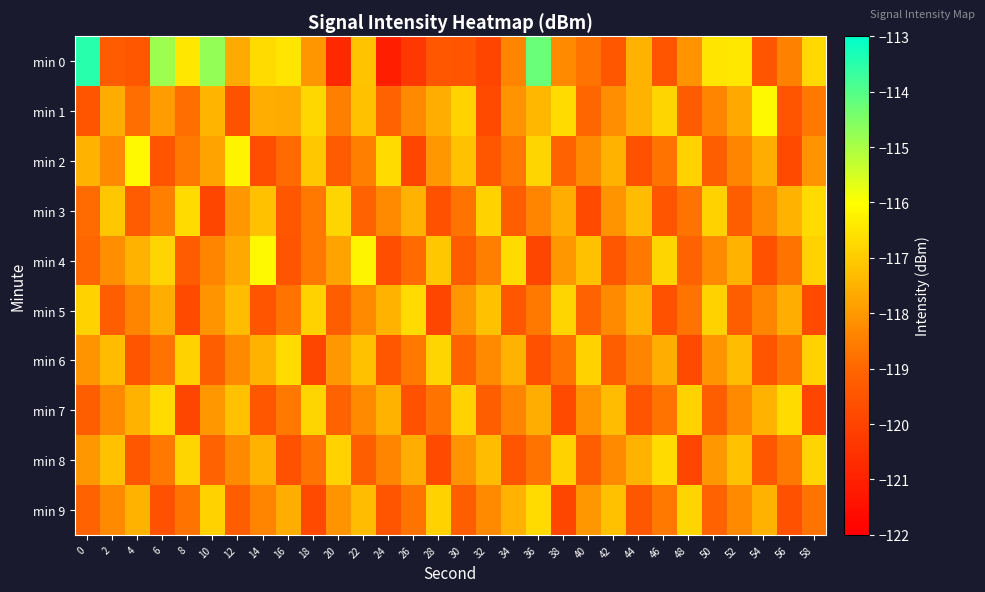

Between 14 and 52, which is larger?

52